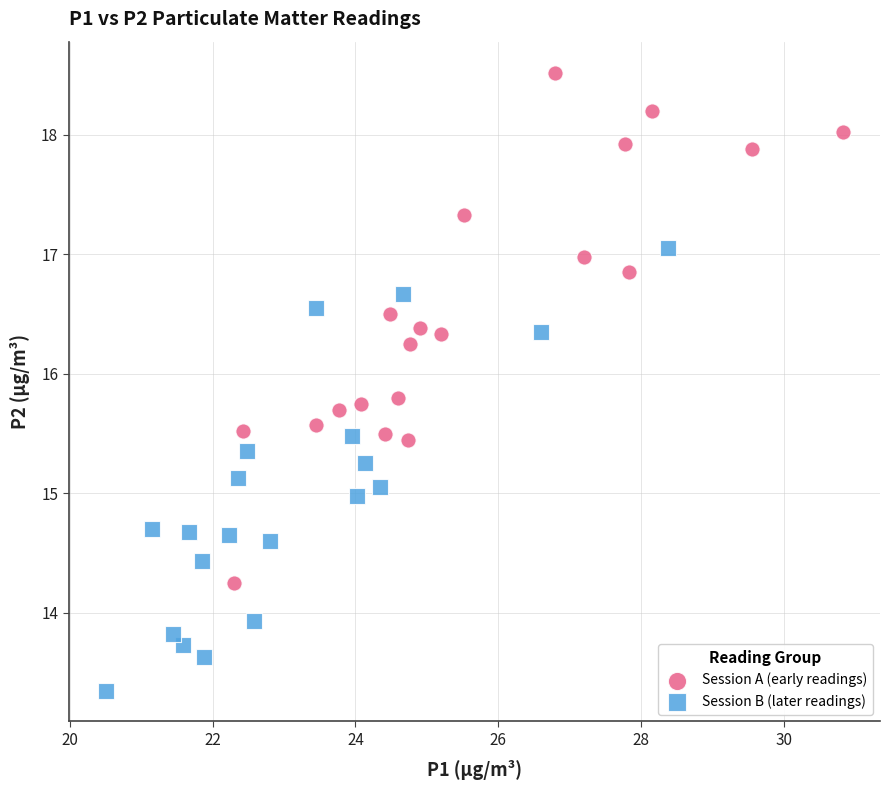

Which series has the widest spread of Y values?

Session A (early readings)